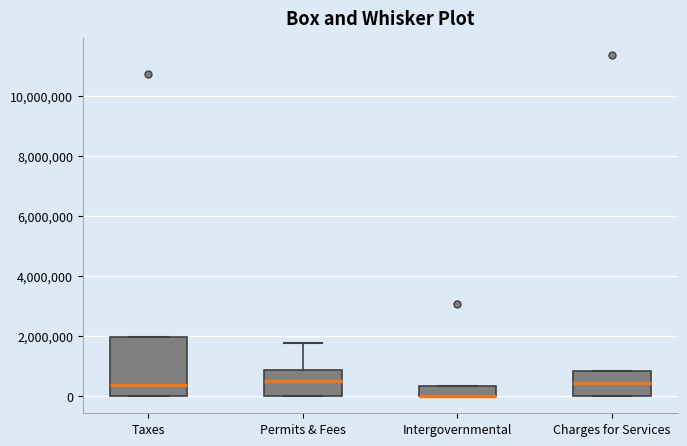

Reading left to right, read every box against the y-axis: the position of its median line, the range the box covers, and the ends of its whiskers. The values are not printed on the chart, so give them approximately, as read against the axis.

Taxes: median 400000, box 0 to 2000000, whiskers 0 to 2000000
Permits & Fees: median 400000, box 0 to 800000, whiskers 0 to 1800000
Intergovernmental: median 0 (drawn on the box's lower edge), box 0 to 400000, whiskers 0 to 400000
Charges for Services: median 400000, box 0 to 800000, whiskers 0 to 800000